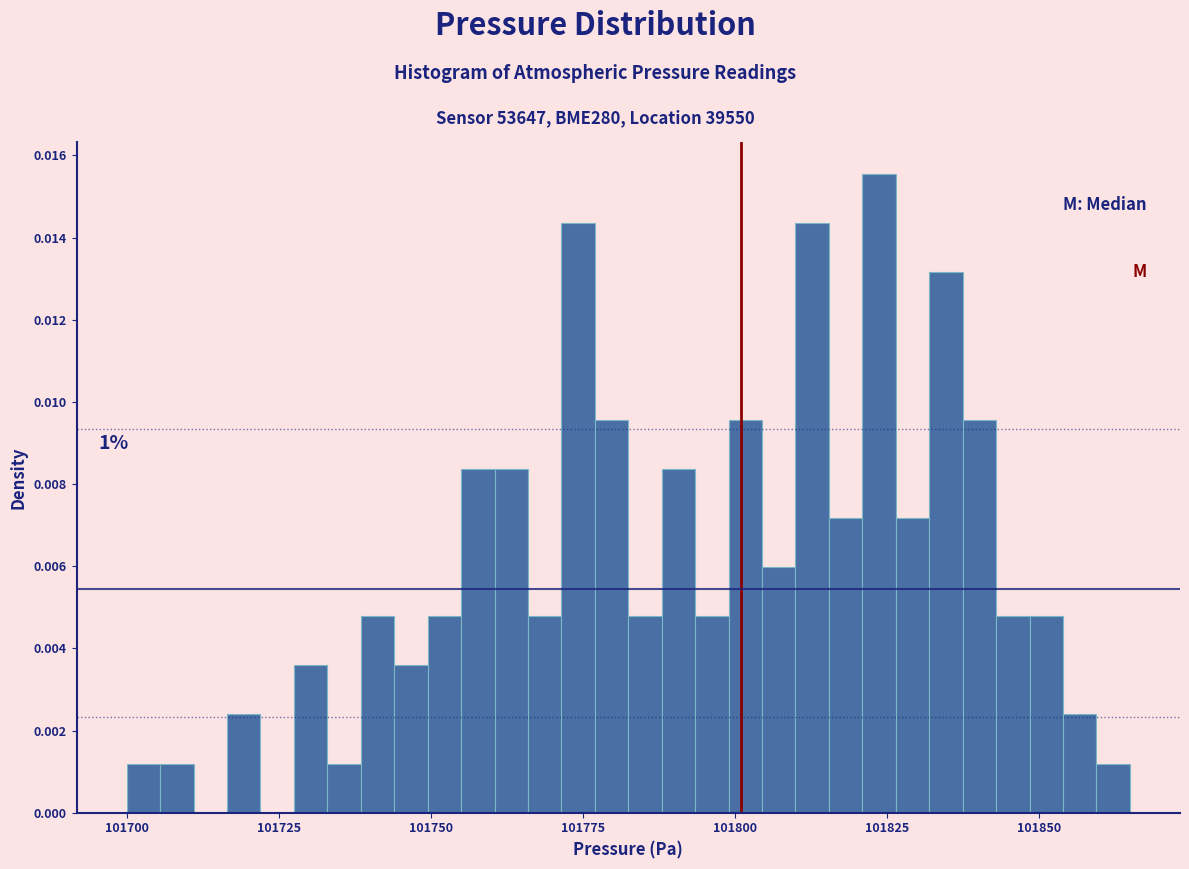

Read against the x-axis, roughly where is the centre of the tallest bar?

101825